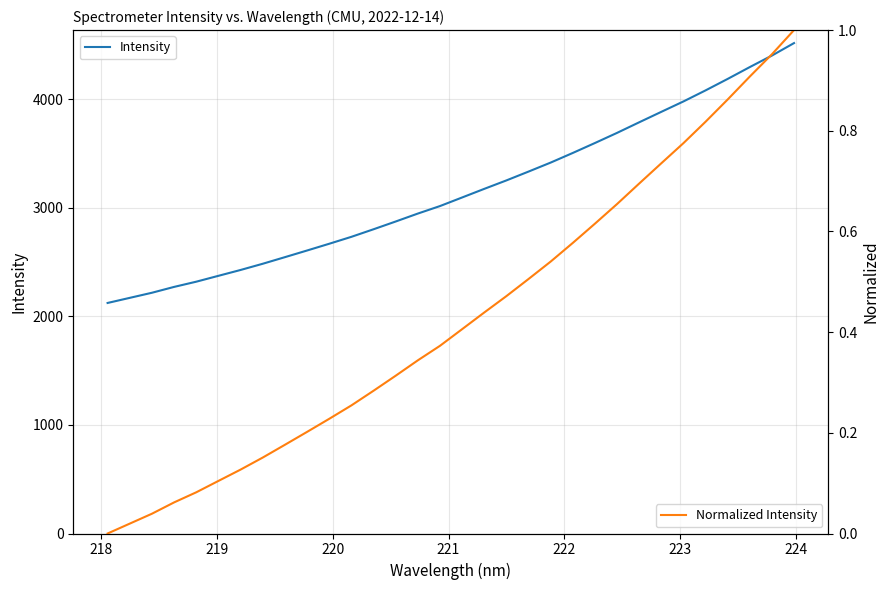

Rank the series by their average value, from highest to lowest.

Intensity, Normalized Intensity